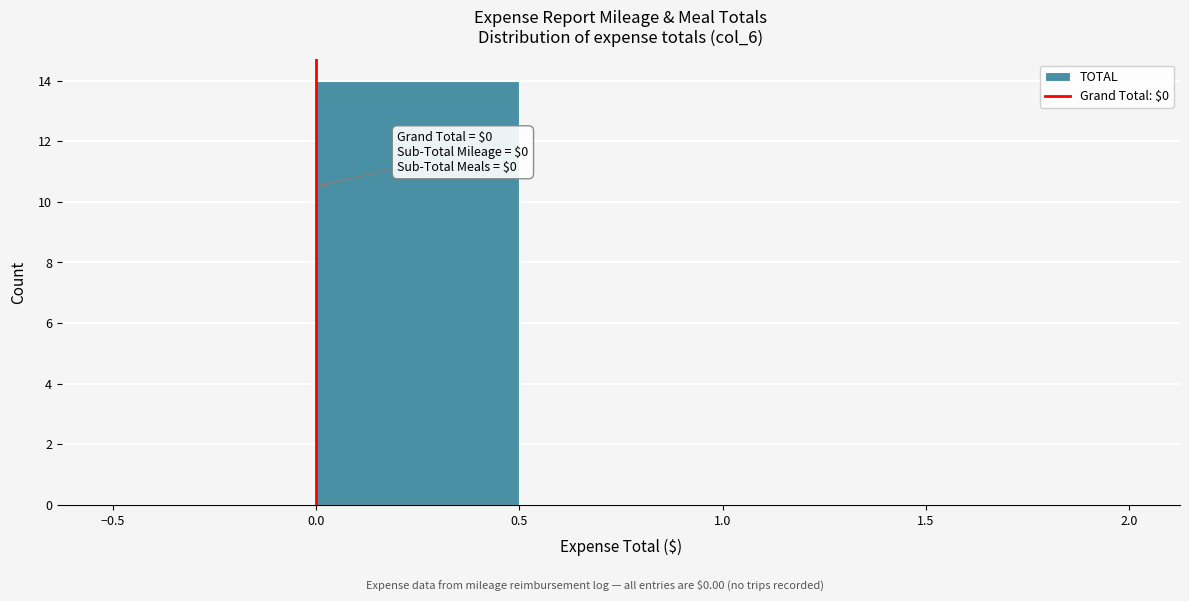

Over which range of the x-axis is the bar tallest?

0.0 to 0.5